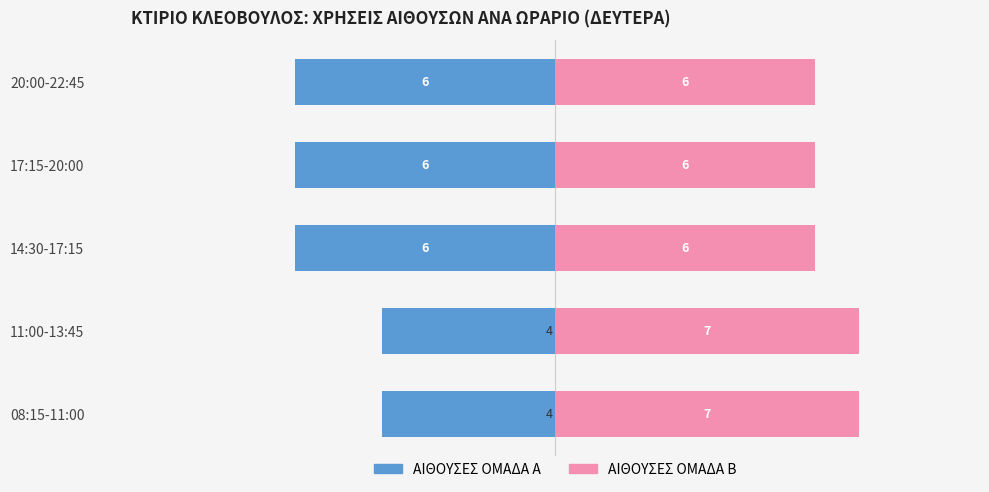

Rank the series by their average value, from lowest to highest.

ΑΙΘΟΥΣΕΣ ΟΜΑΔΑ Α, ΑΙΘΟΥΣΕΣ ΟΜΑΔΑ Β